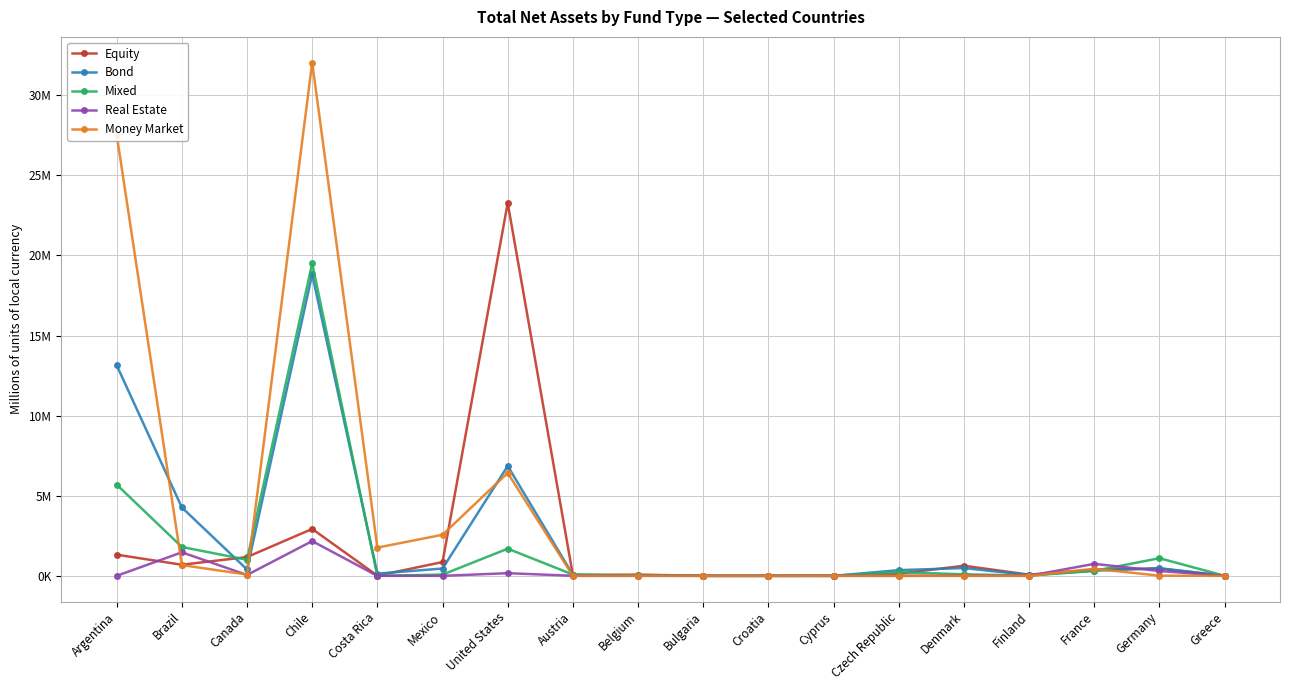

Is this an area chart (filled region under the line)?

No